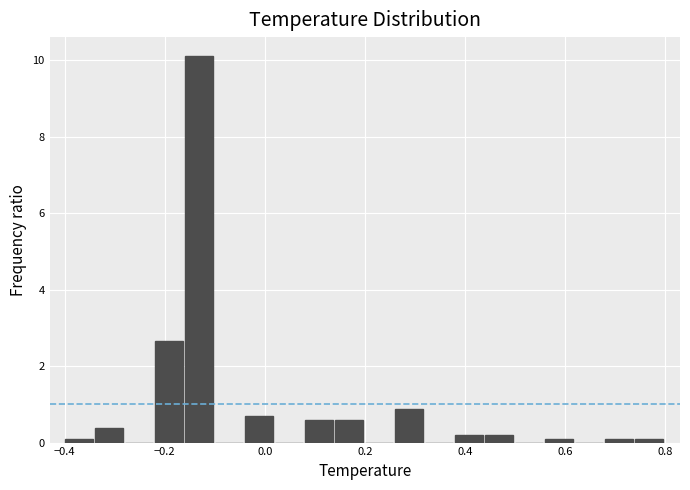

Around what value on the x-axis is the tallest bar? Give the approximate position of its centre, as read against the axis.

-0.14